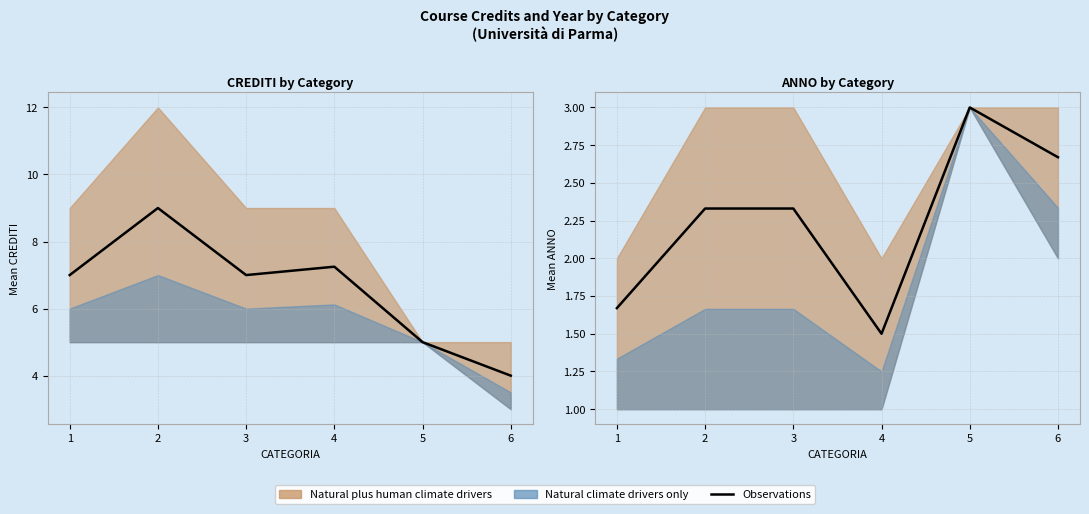

How many interior local peaks (higher than both neighbors) does the data have?

1